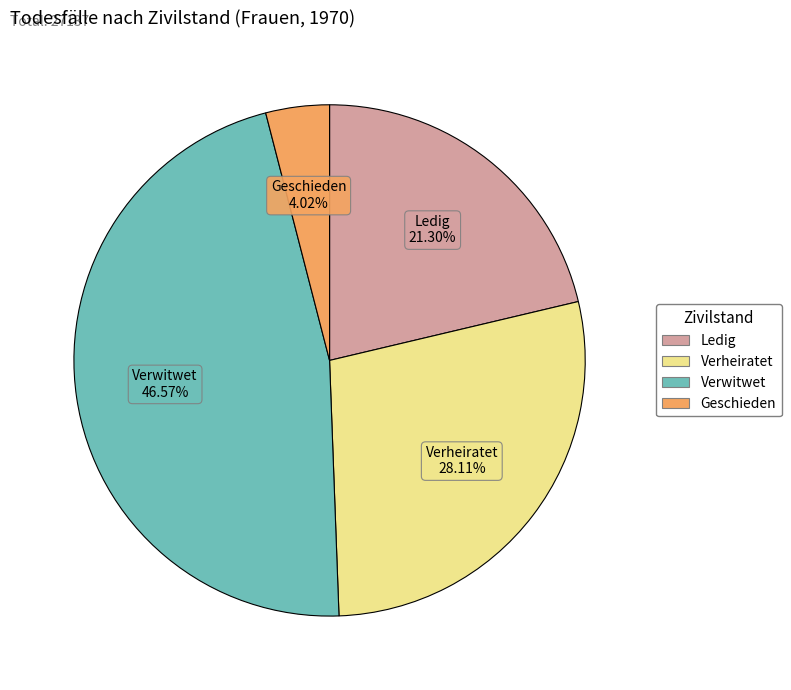

To the nearest percent, what percentage of the pie is Ledig?

21%